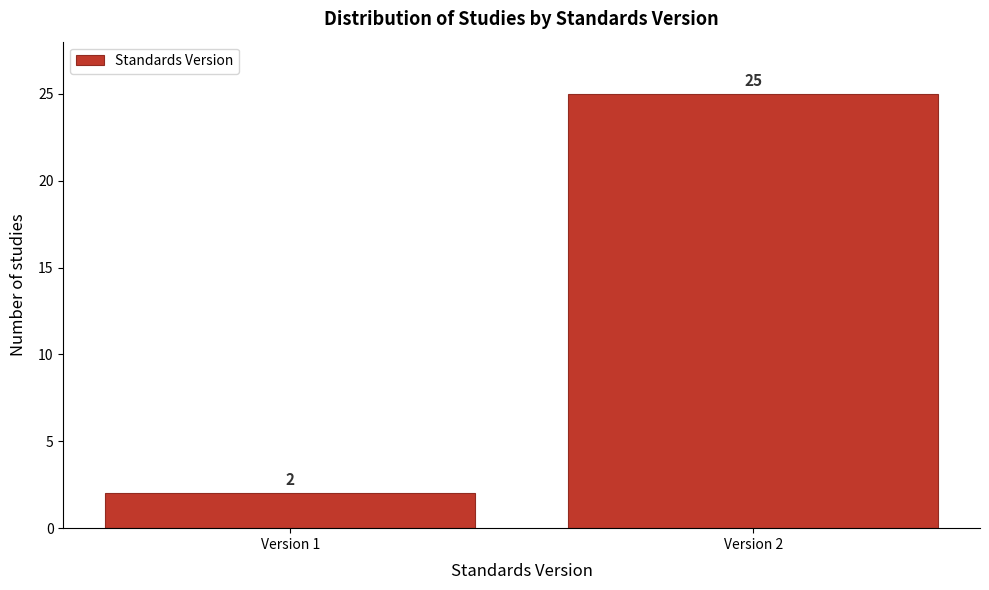

Reading left to right, transcribe all the data shown in this chart.

Version 1=2	Version 2=25